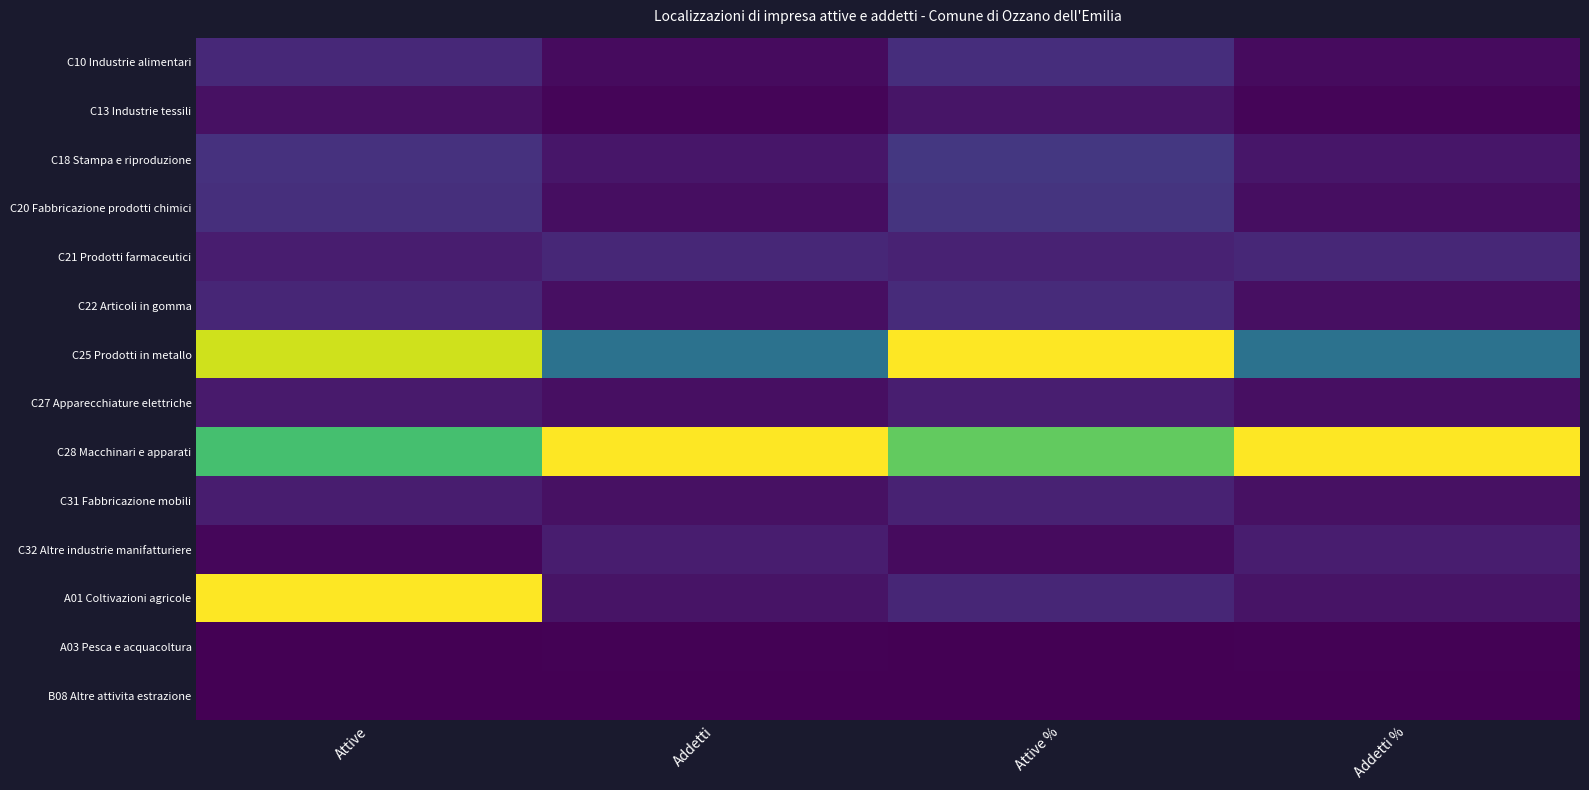

Between Attive % and Addetti %, which is larger?

Attive %